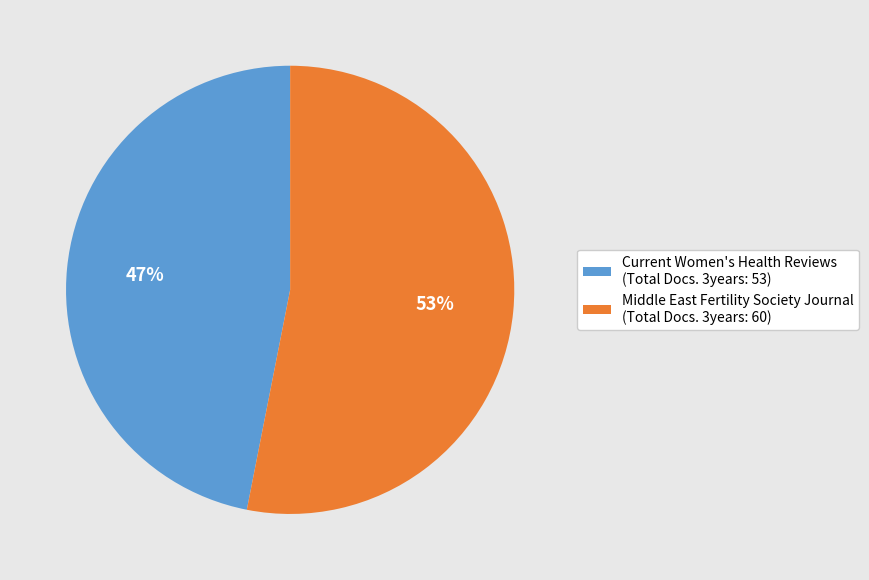

Does Current Women's Health Reviews (Total Docs. 3years: 53) account for over 50% of the chart?

No